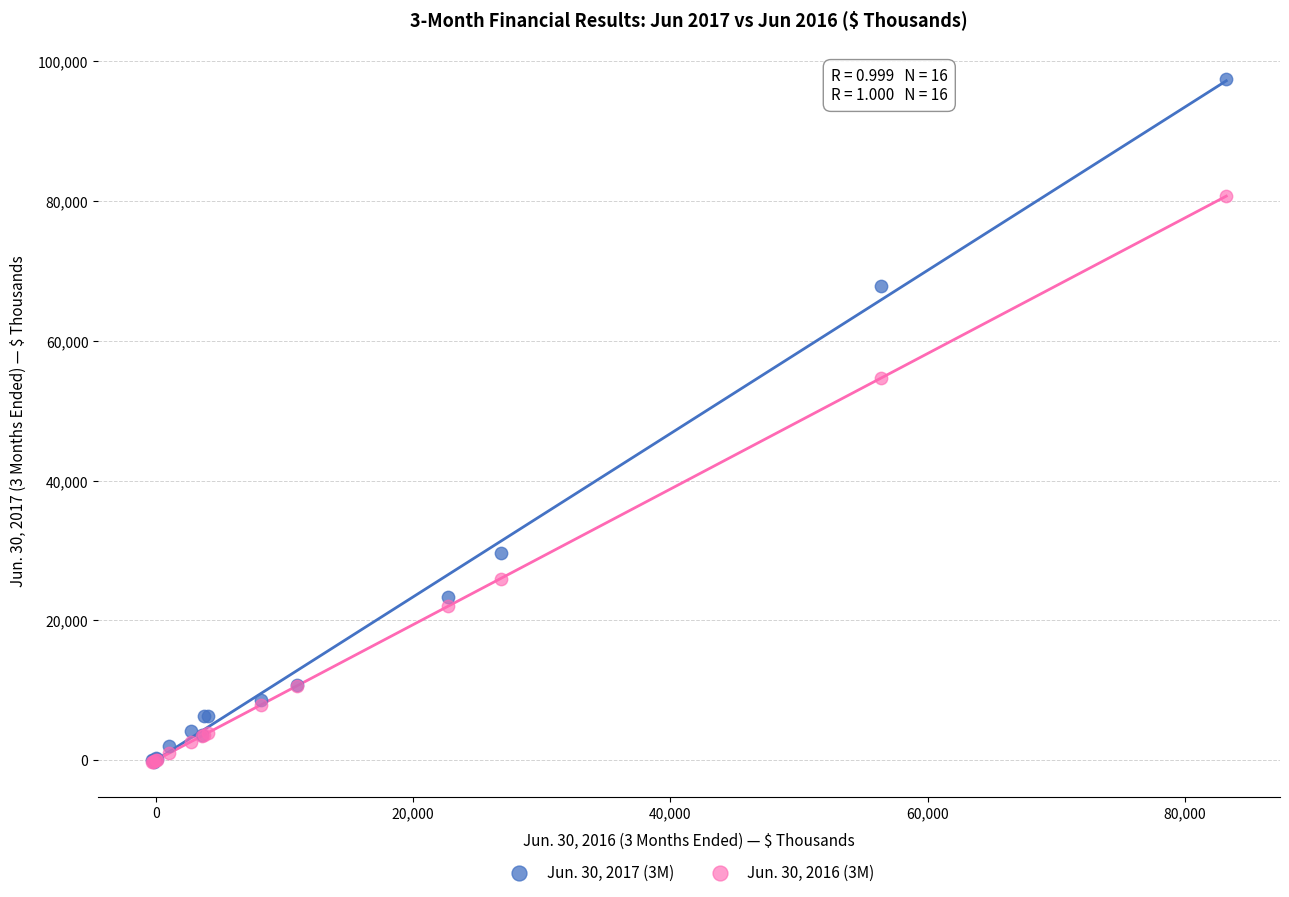

What are all the series names shown in the legend?

Jun. 30, 2017 (3M), Jun. 30, 2016 (3M)